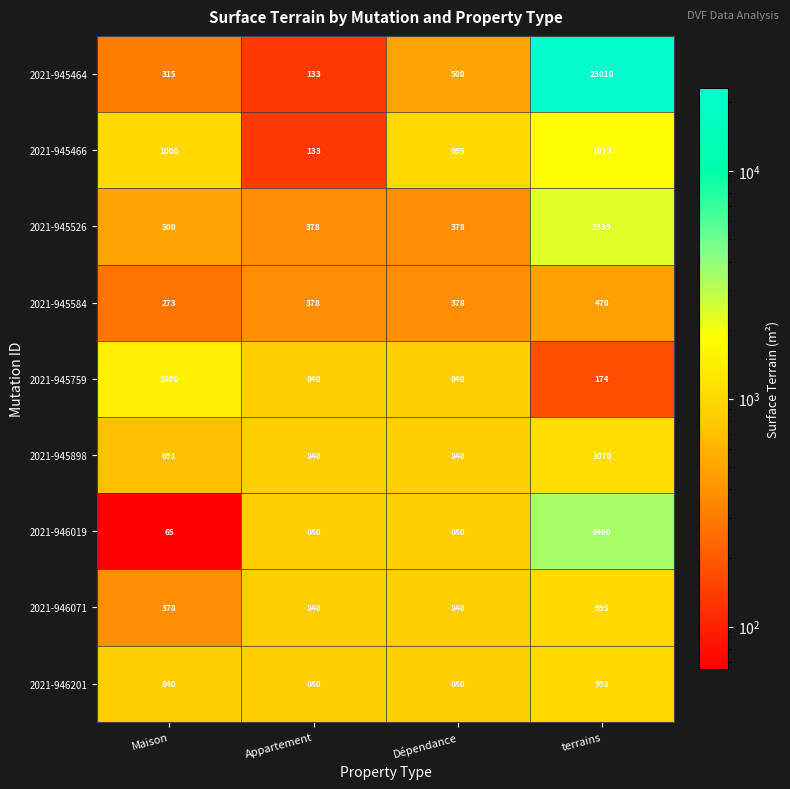

What is the sum of all 2021-946019 values?

5205